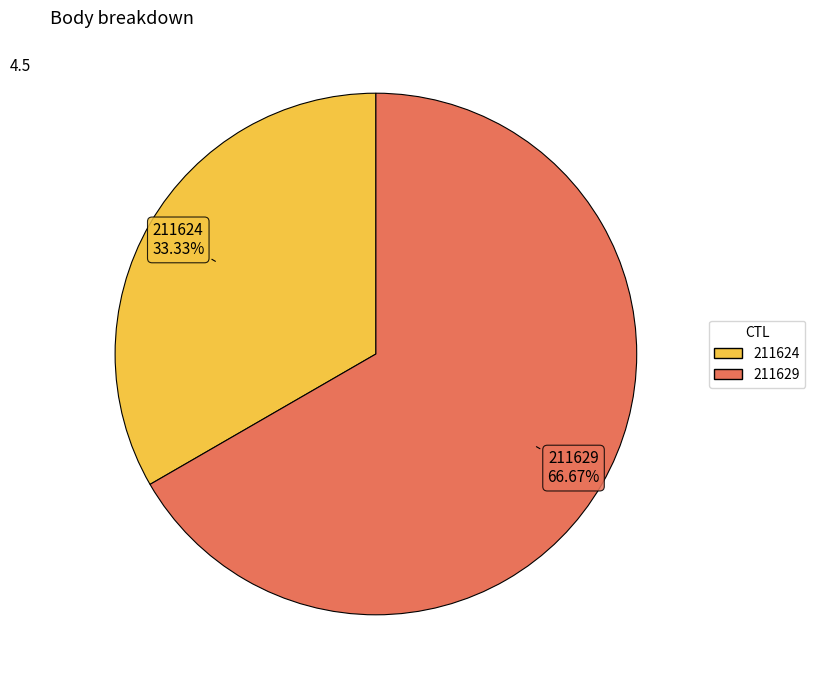

Is there a majority slice in this chart?

Yes